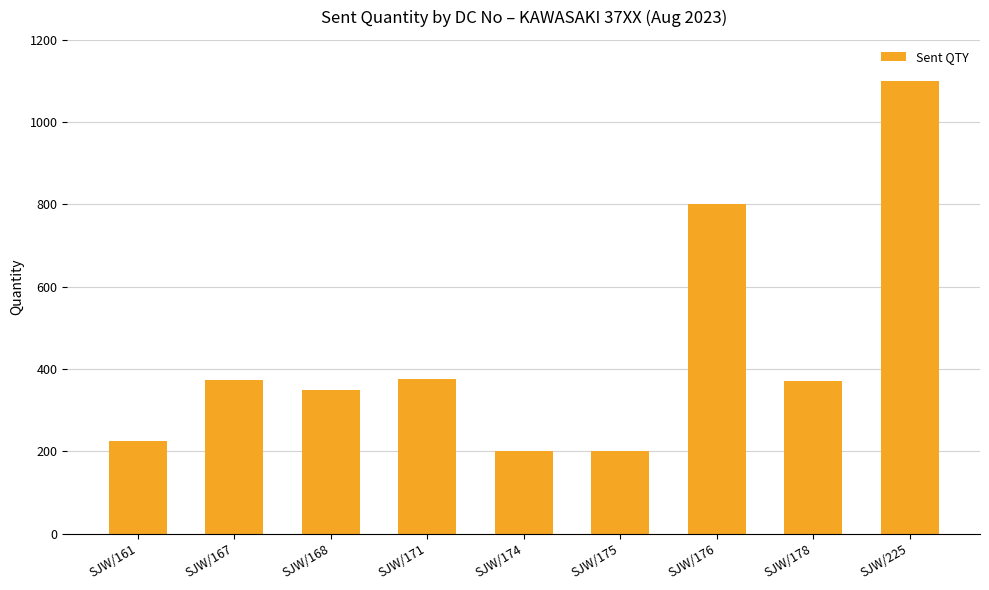

At which label is the value closest to 650?

SJW/176